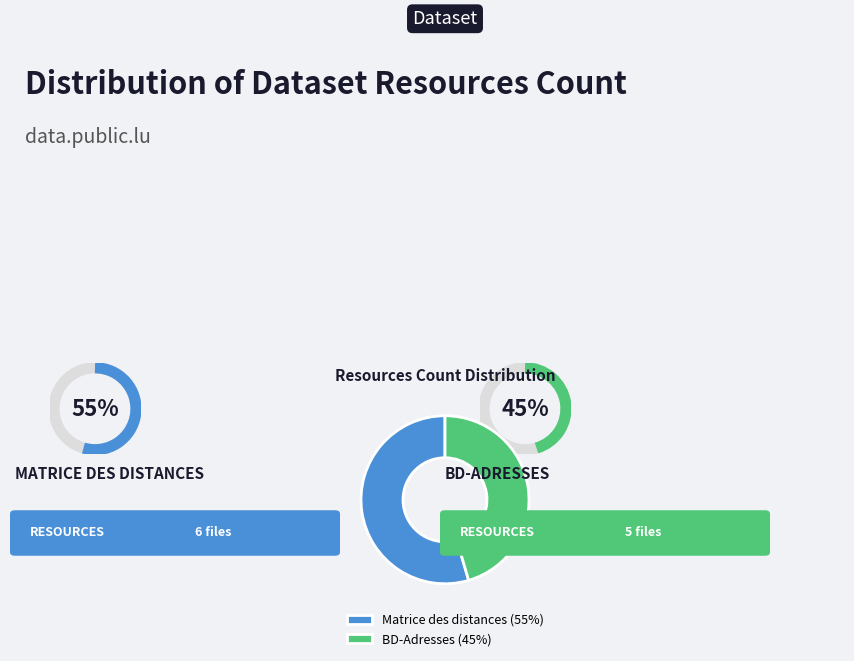

Between BD-Adresses (45%) and Matrice des distances (55%), which is larger?

Matrice des distances (55%)